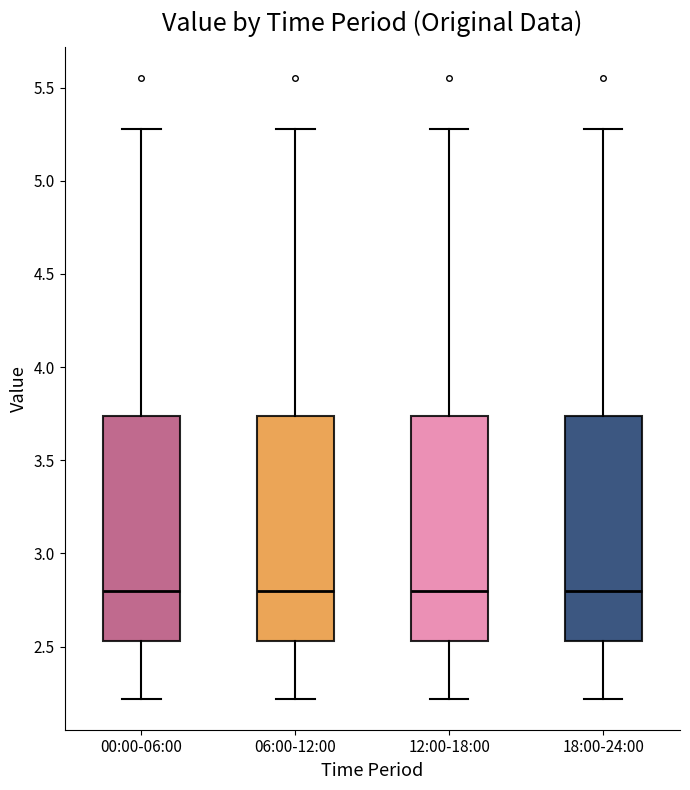

Where is the lower edge of the box for 18:00-24:00 on the y-axis? The values are not printed on the chart, so give them approximately, as read against the axis.

2.55